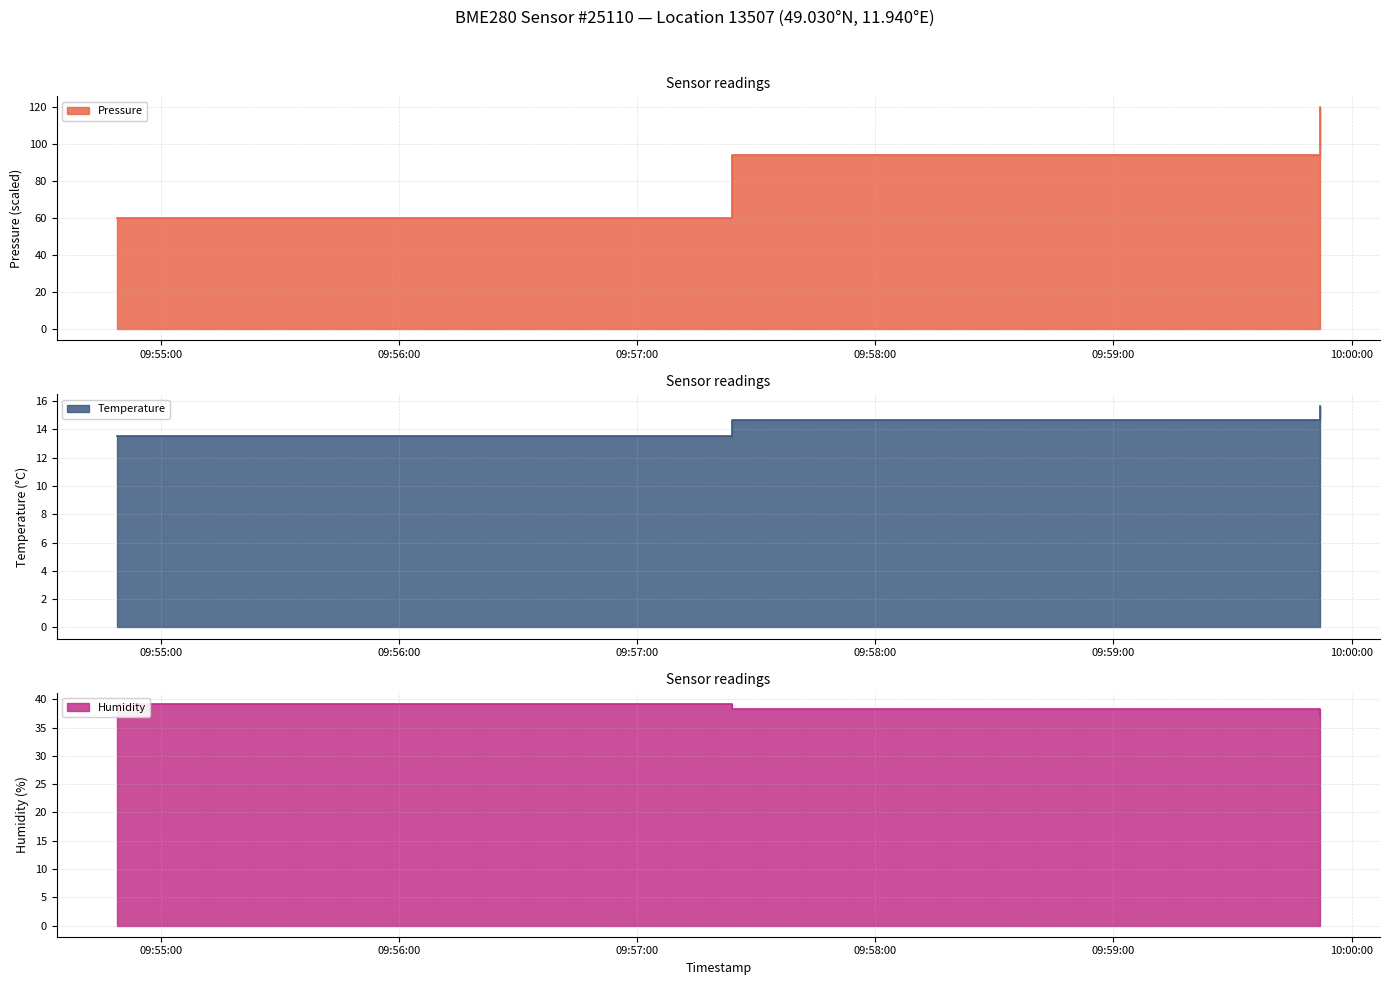

What is the smallest value displayed?

13.6